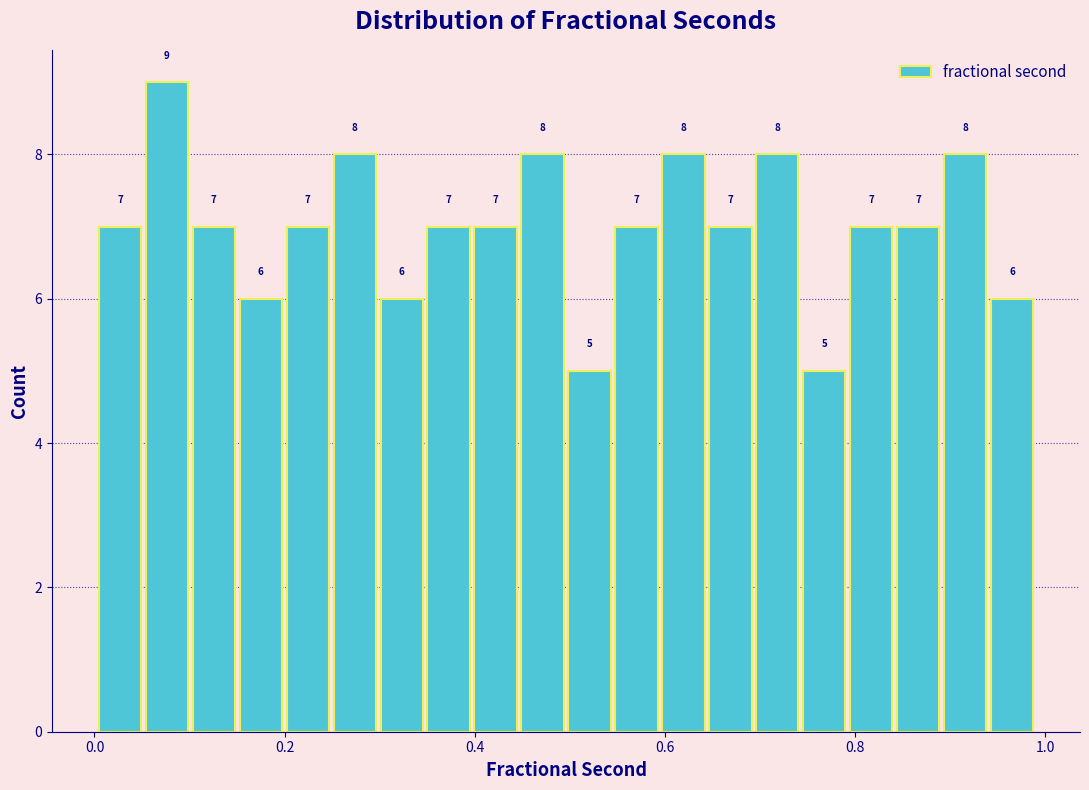

Read against the x-axis, roughly where is the centre of the tallest bar?

0.08